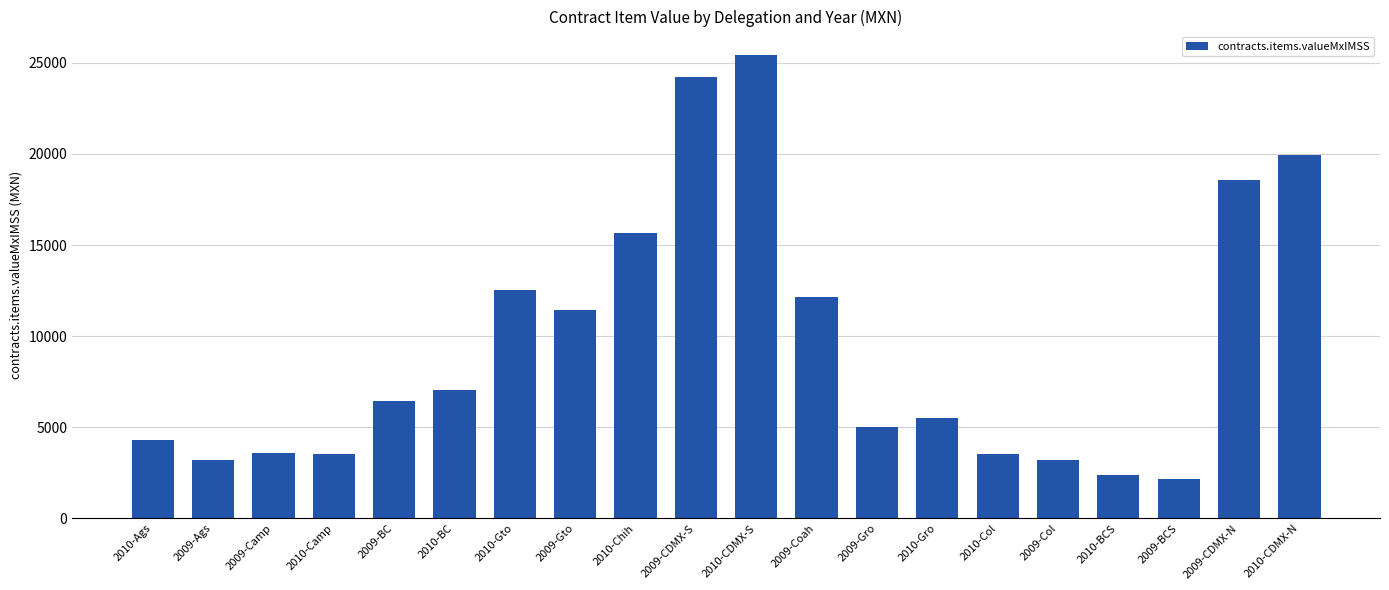

What is the minimum value shown in the chart?

2137.9